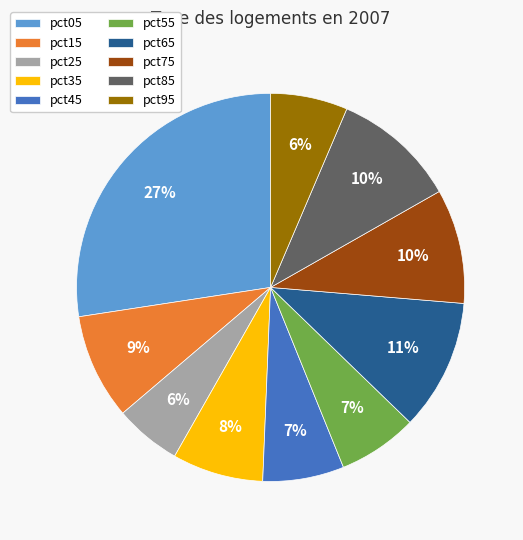

To the nearest percent, what is the average slice percentage?

10%